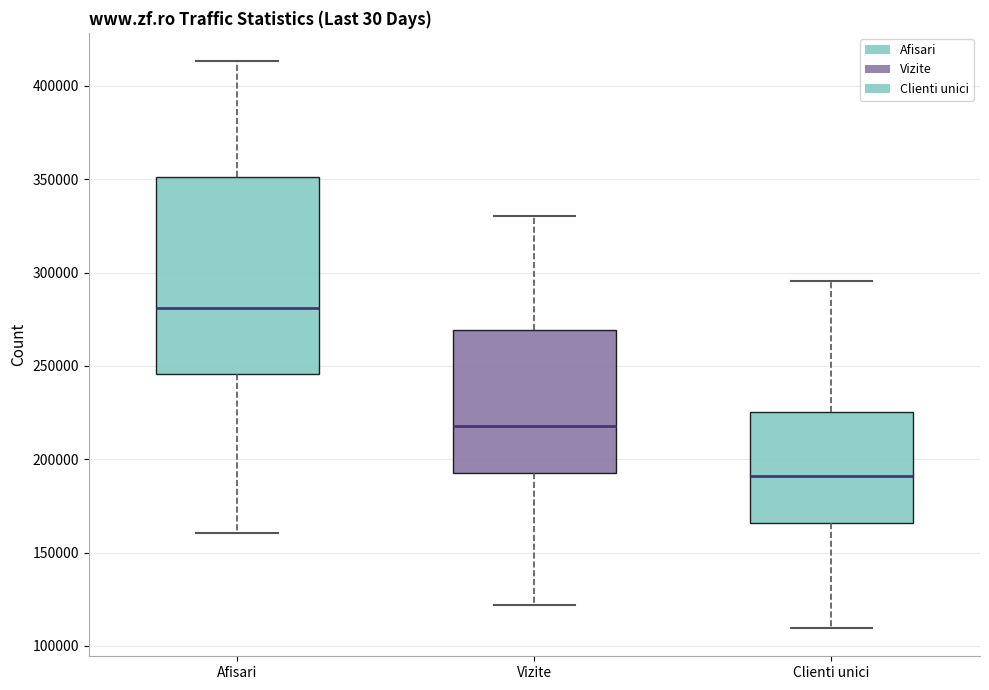

Where does the upper whisker of the box for Afisari end on the y-axis? The values are not printed on the chart, so give them approximately, as read against the axis.

415000